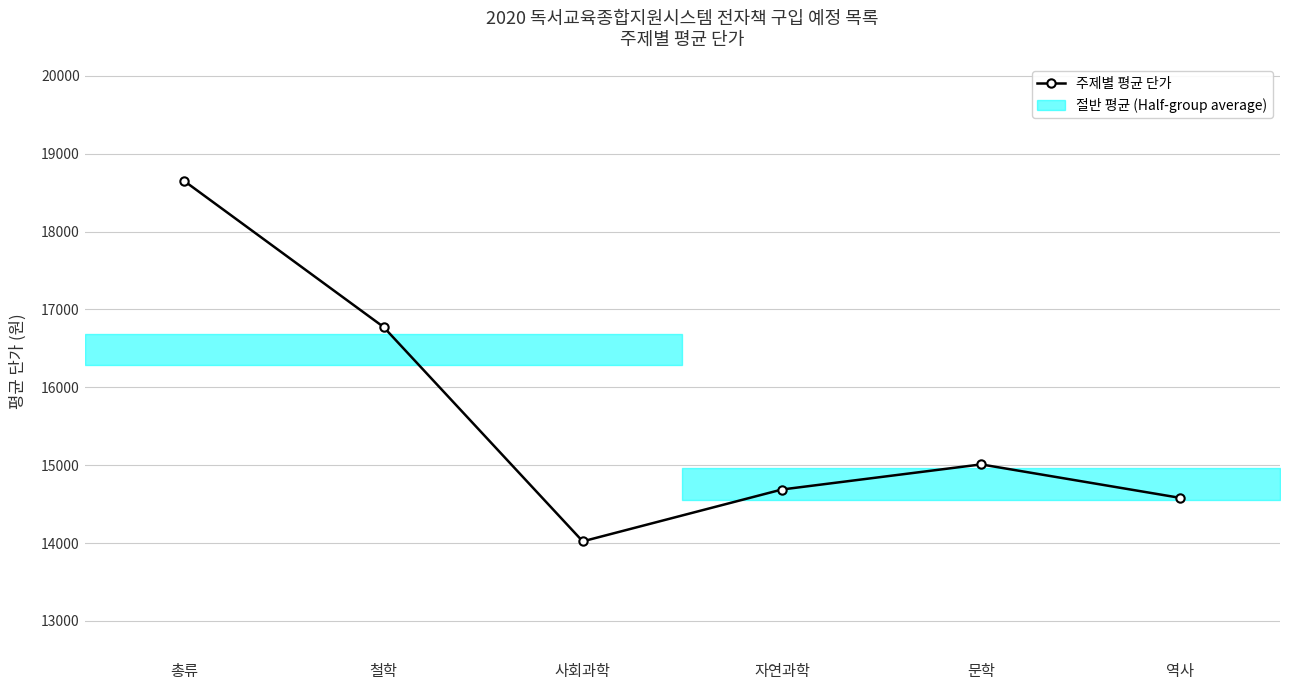

What is the difference between the second highest and minimum values?

2754.0